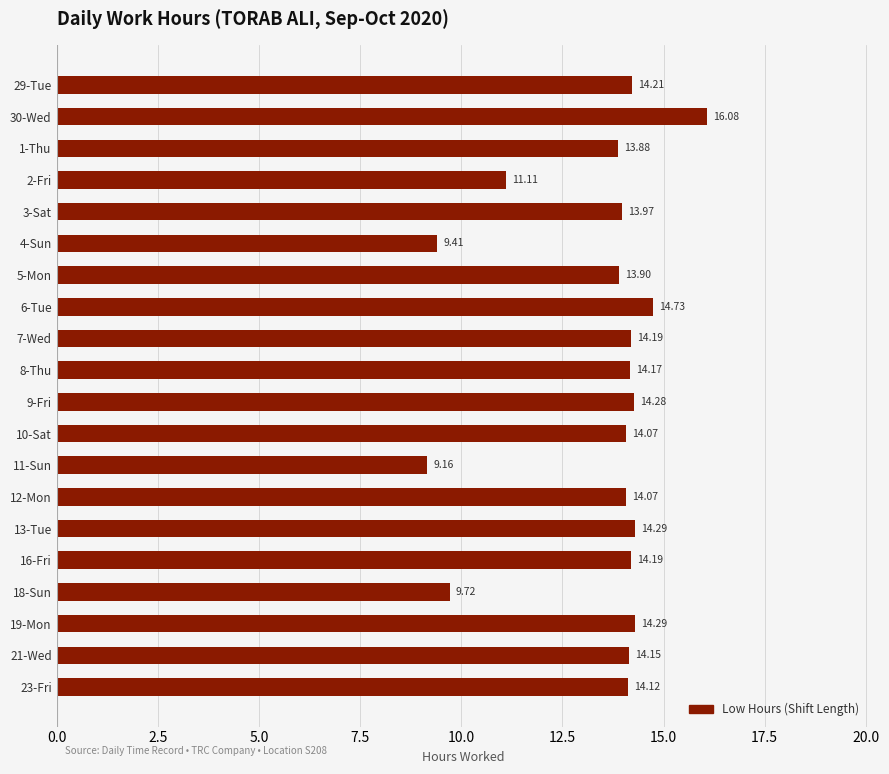

Does the chart contain any negative values?

No